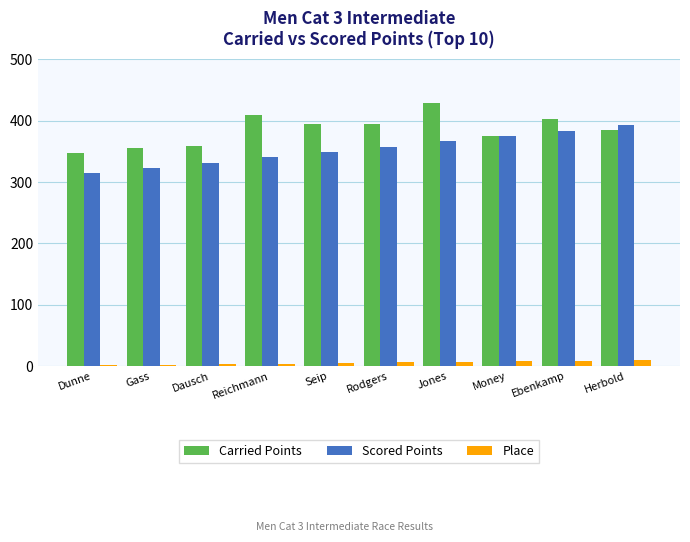

Which series has the largest total across all categories?

Carried Points